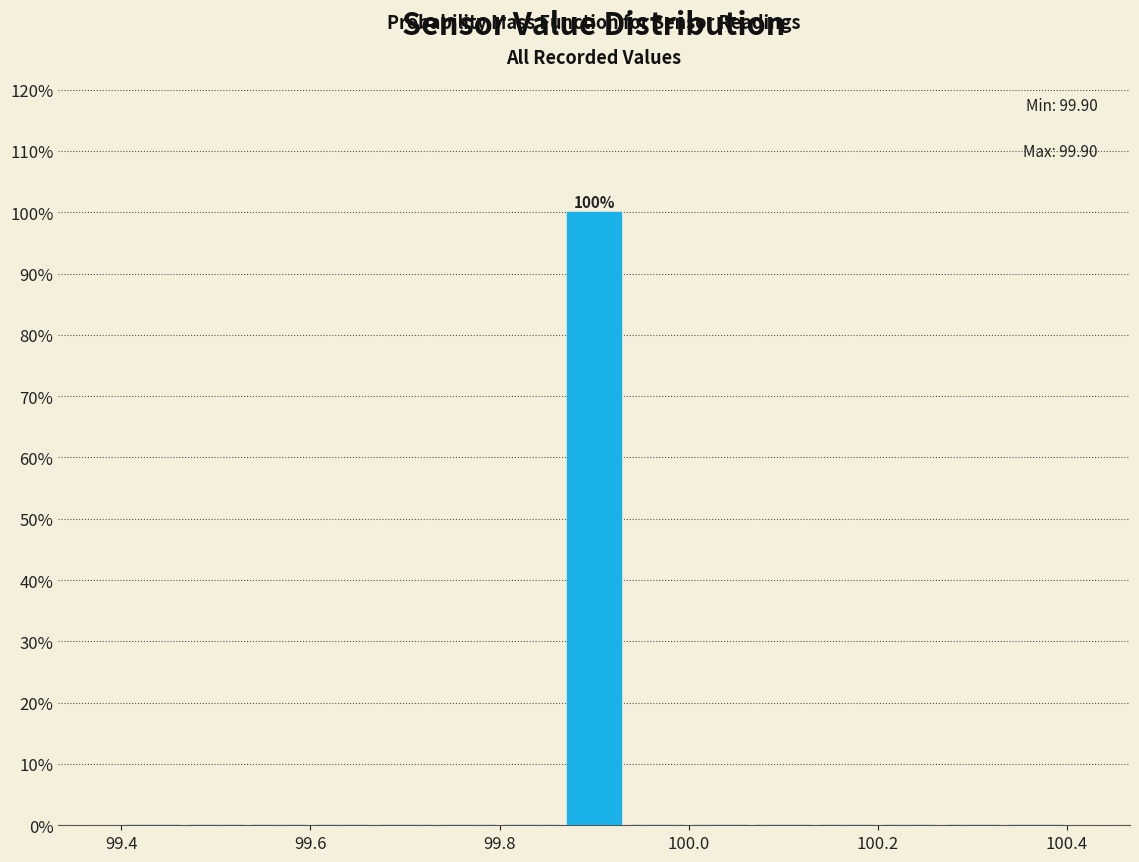

Around what value on the x-axis is the tallest bar? Give the approximate position of its centre, as read against the axis.

99.90